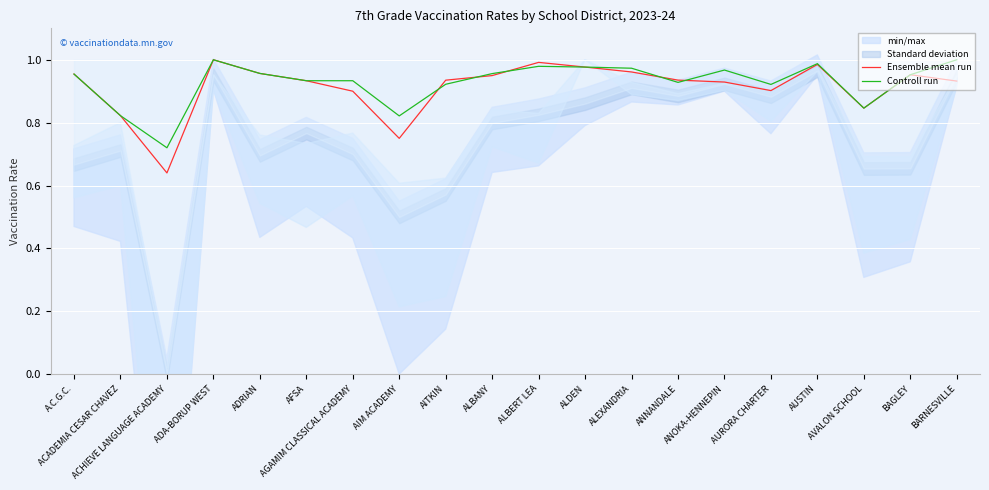

At how many categories does at least one series exceed 0?

20